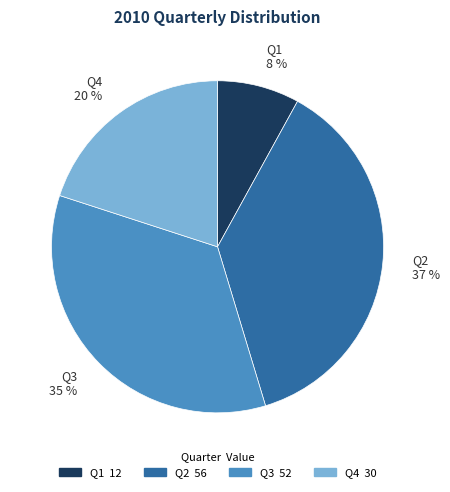

To the nearest percent, what is the average slice percentage?

25%